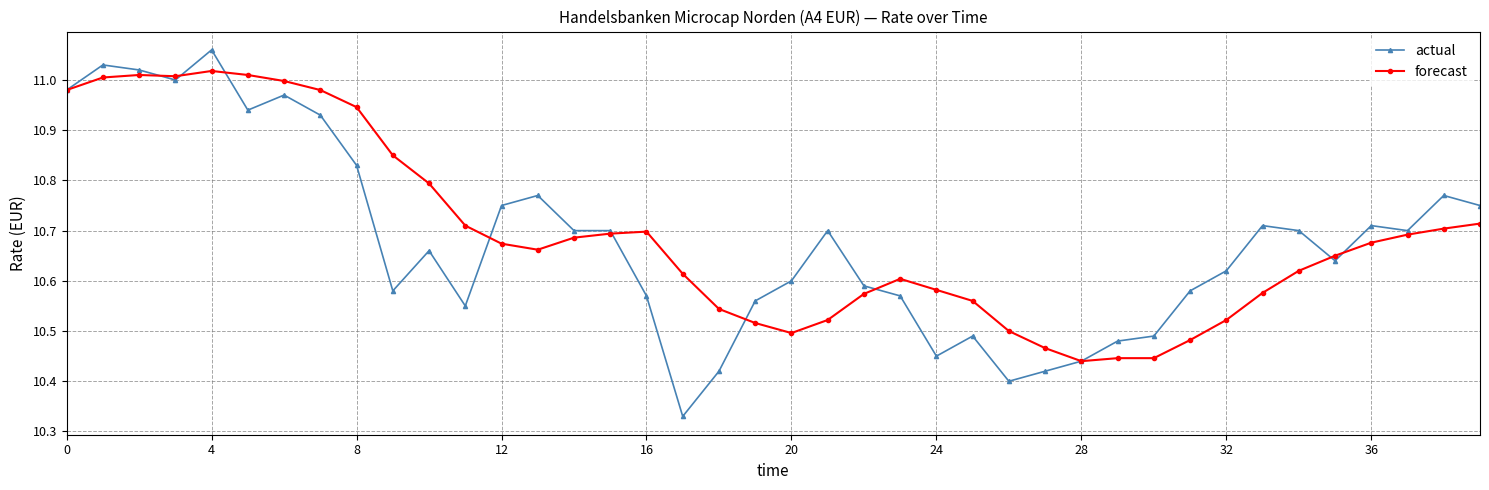

At how many categories does at least one series exceed 10?

40